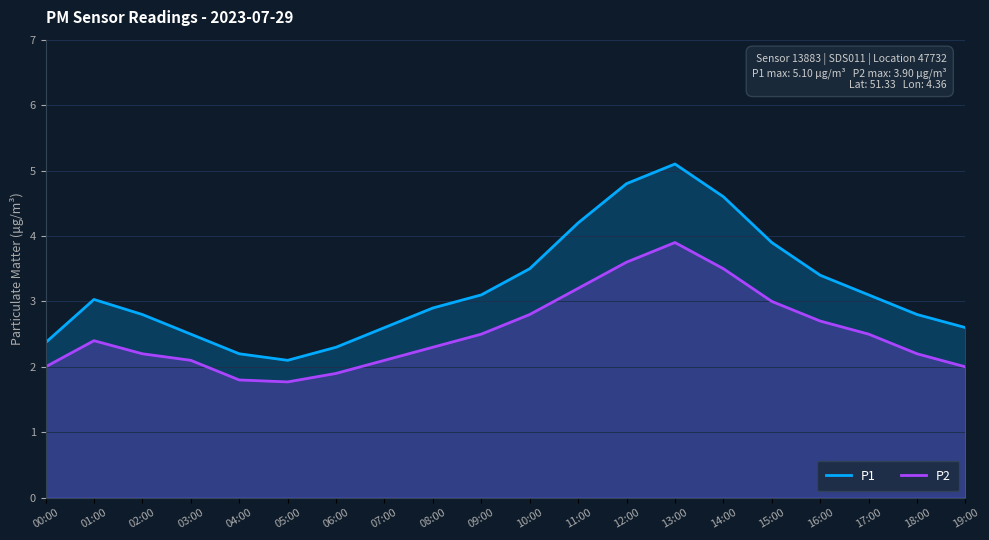

Reading left to right, list all the values displayed in this chart.

P1: 2.4	3.0	2.8	2.5	2.2	2.1	2.3	2.6	2.9	3.1	3.5	4.2	4.8	5.1	4.6	3.9	3.4	3.1	2.8	2.6
P2: 2.0	2.4	2.2	2.1	1.8	1.8	1.9	2.1	2.3	2.5	2.8	3.2	3.6	3.9	3.5	3.0	2.7	2.5	2.2	2.0